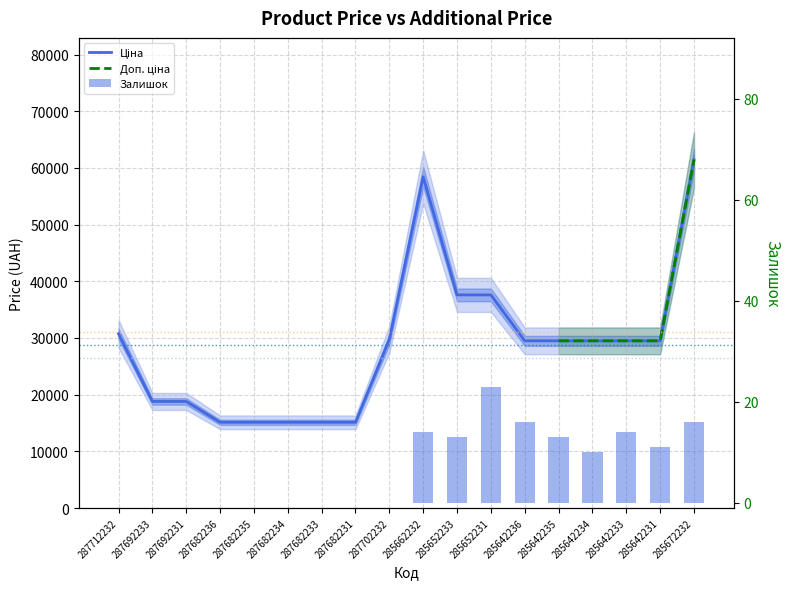

Is it true that Залишок equals 8.0 at 285642233?

False